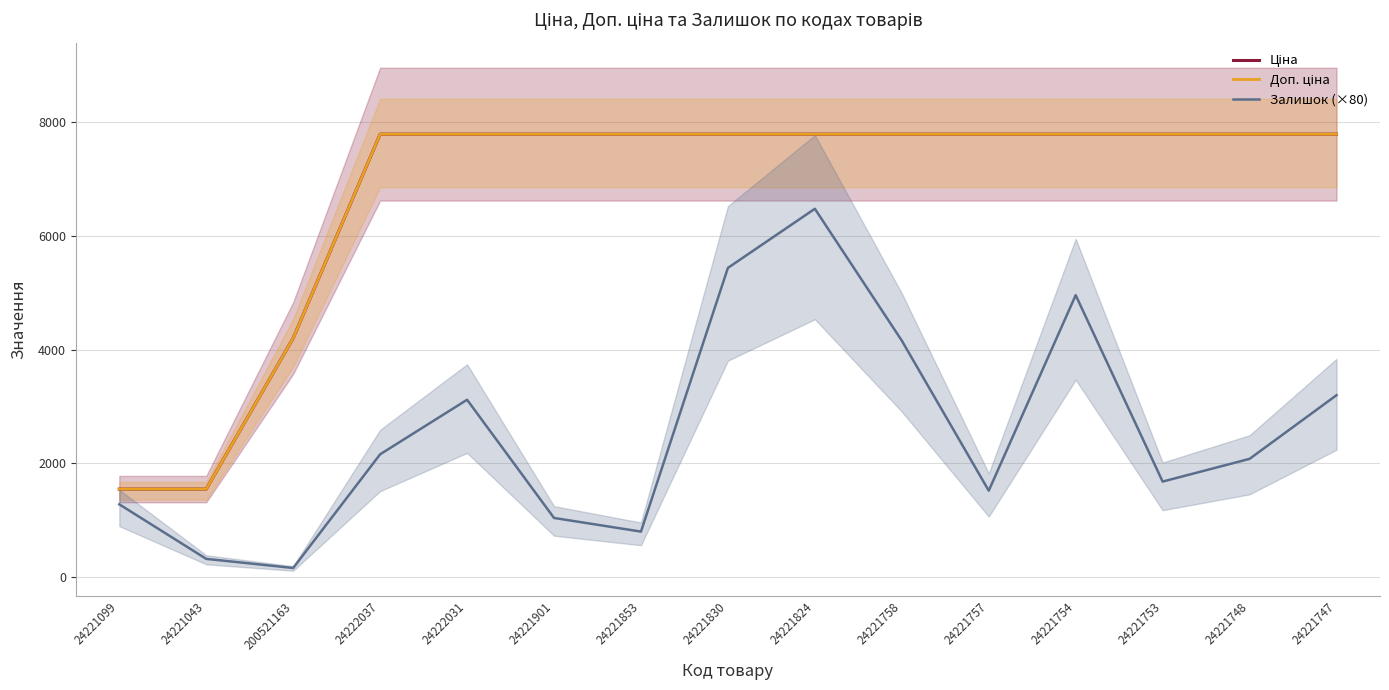

True or false: Ціна and Доп. ціна cross at least once.

False